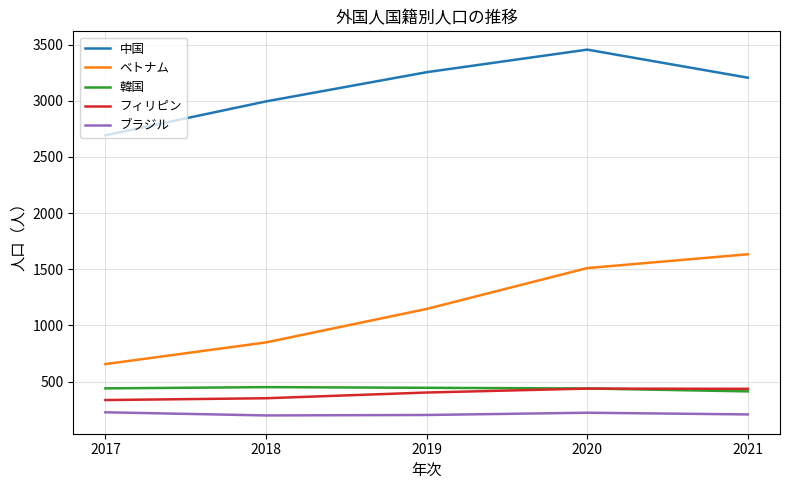

What is the approximate value of 韓国 at 2019?

444